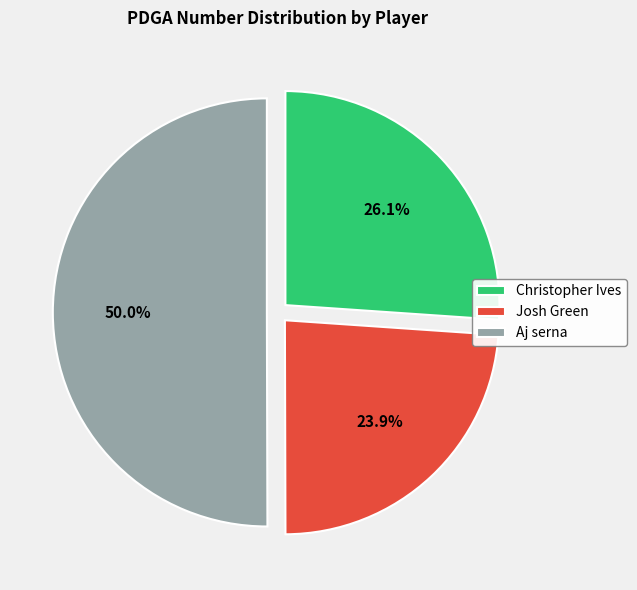

How many slices are in this pie chart?

3